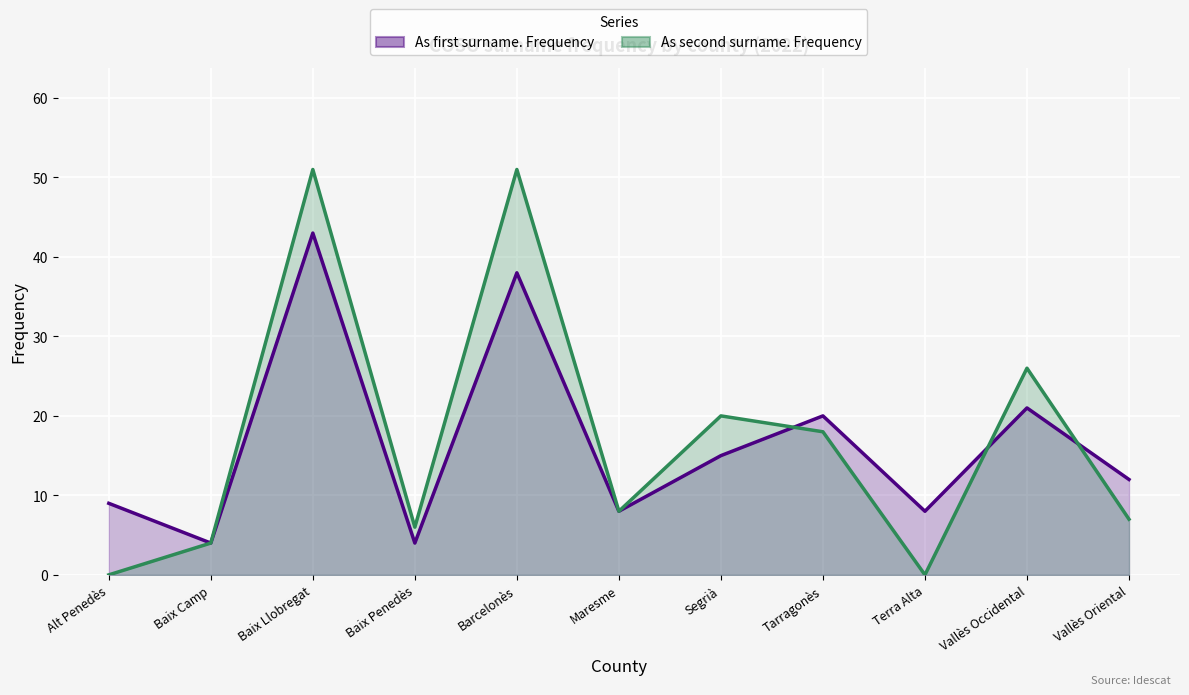

Count the number of categories in the chart.

11